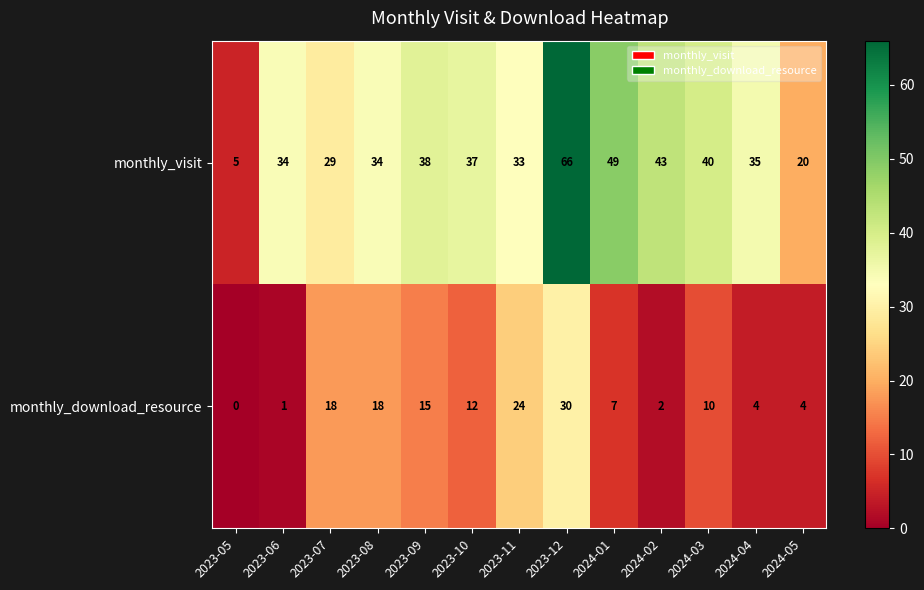

What is the spread (max minus min) of values at 2023-08?

16